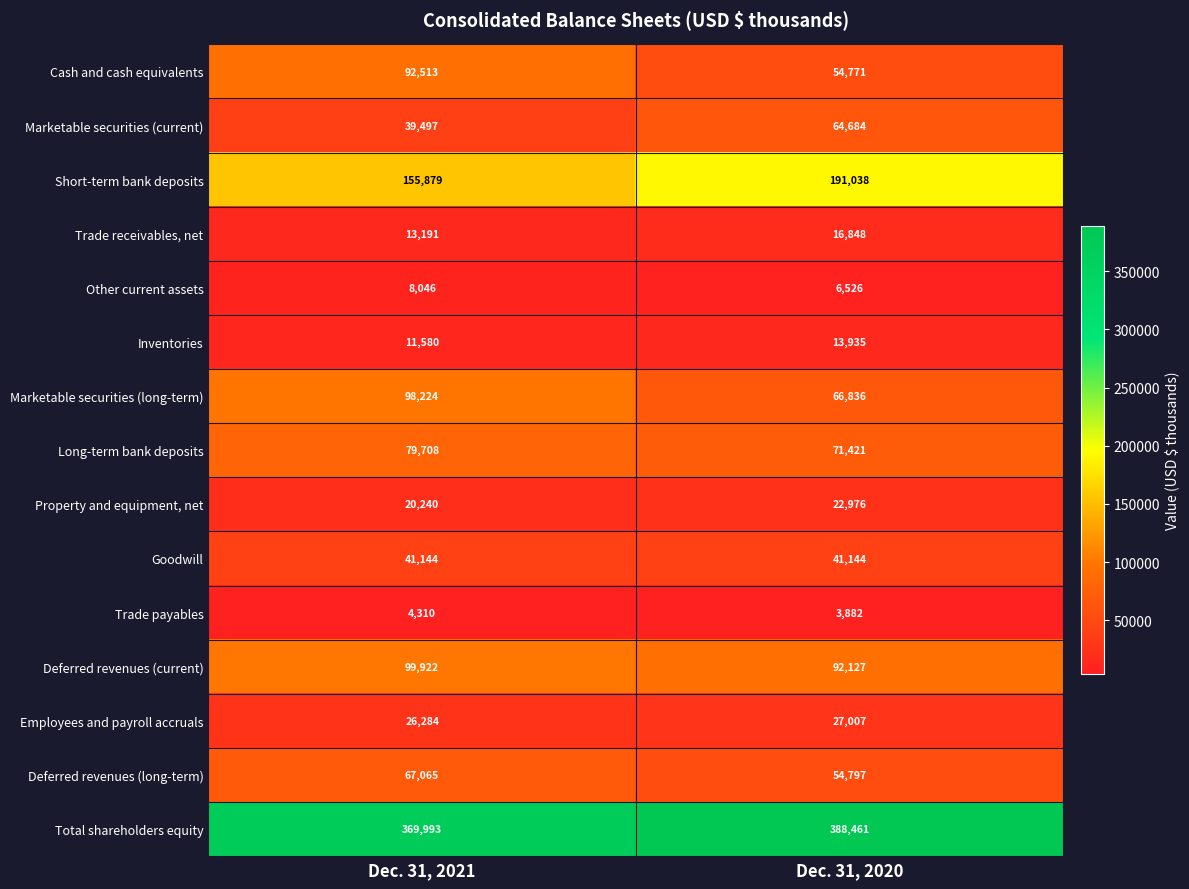

At how many categories does at least one series exceed 275700?

2